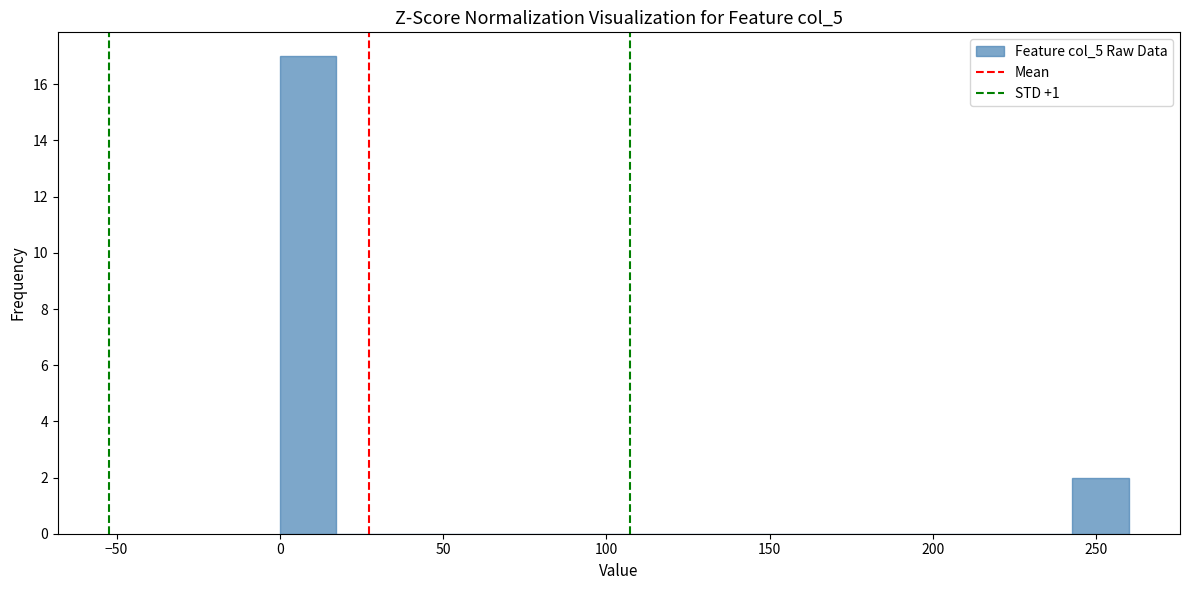

Around what value on the x-axis is the tallest bar? Give the approximate position of its centre, as read against the axis.

10